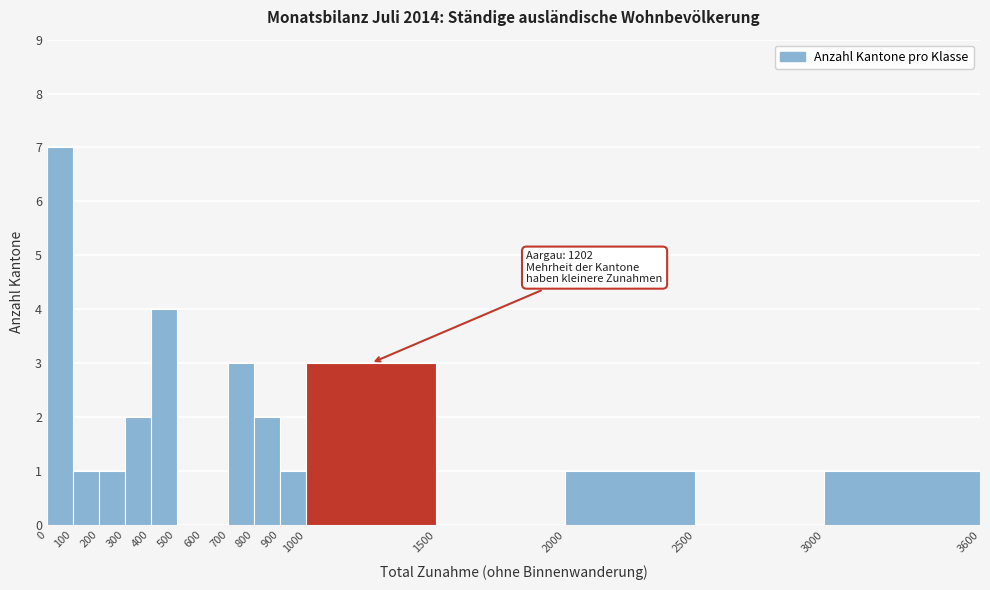

Which range on the x-axis has the tallest bar?

0 to 100